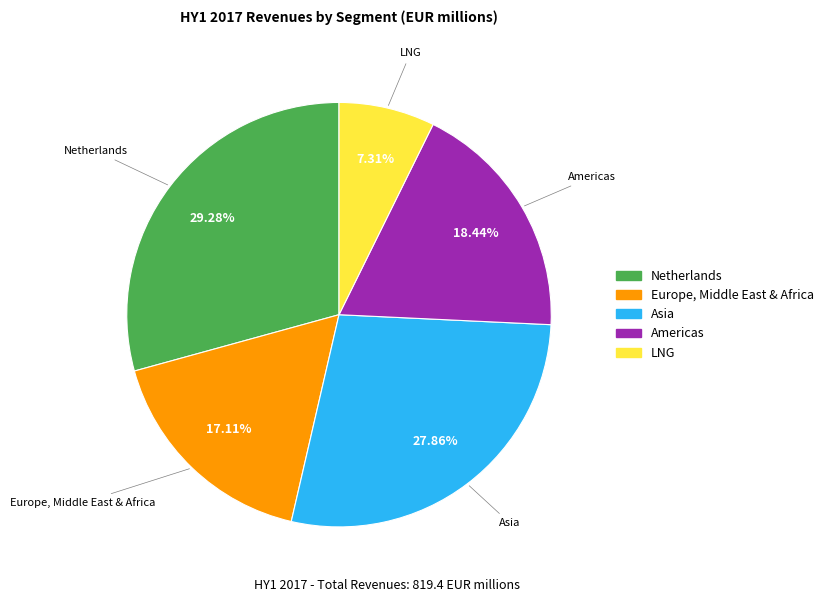

Do LNG and Europe, Middle East & Africa together represent more than half of the pie?

No